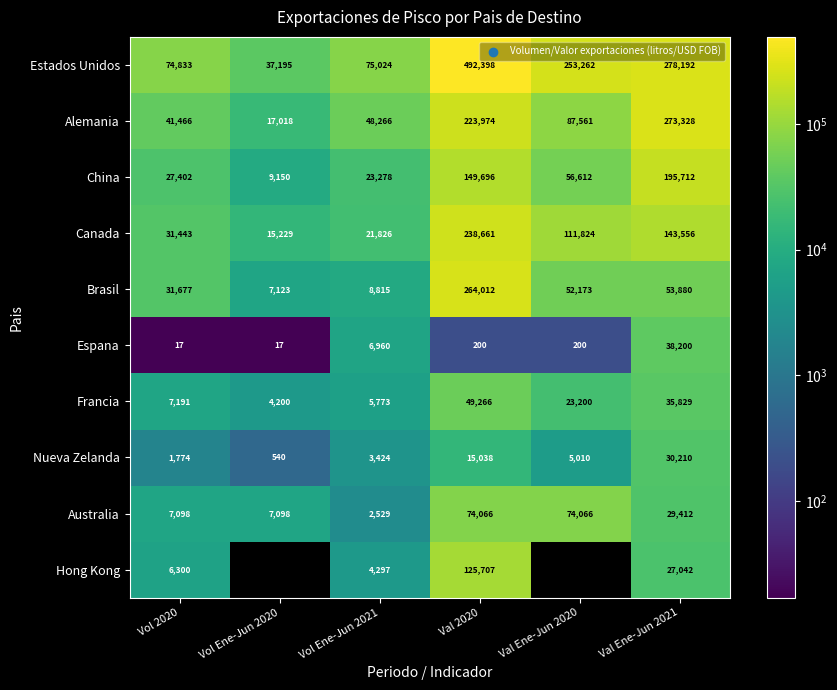

What is the total value across all series at Vol Ene-Jun 2021?

200192